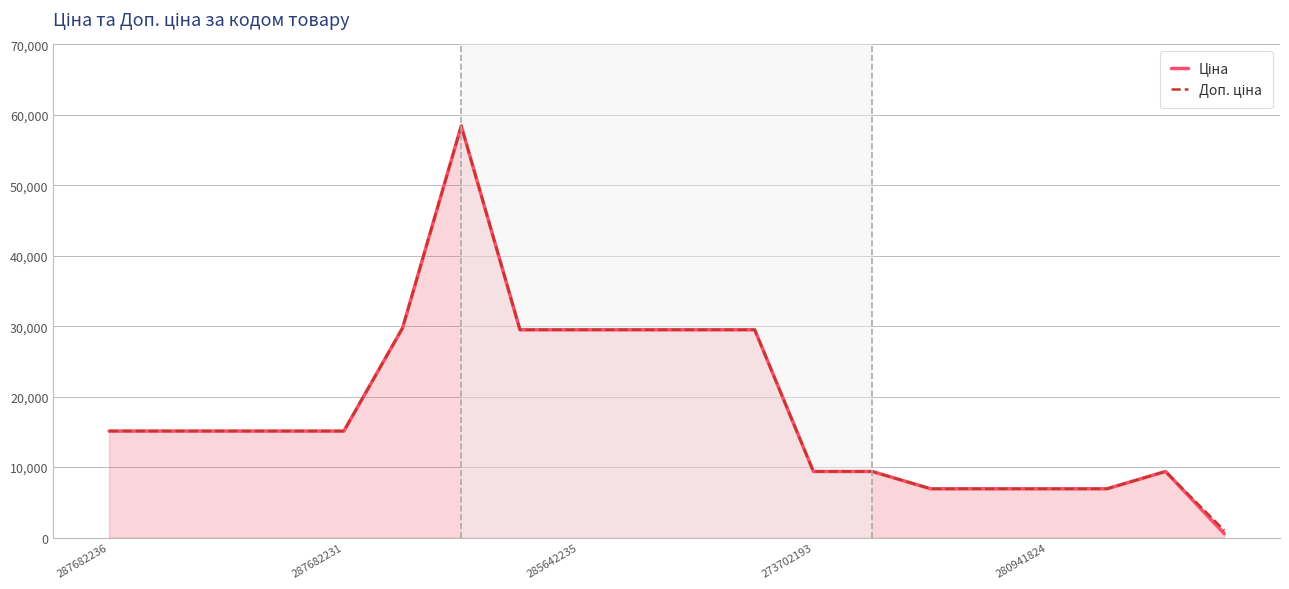

What value does the Ціна series have at 14?

6925.7